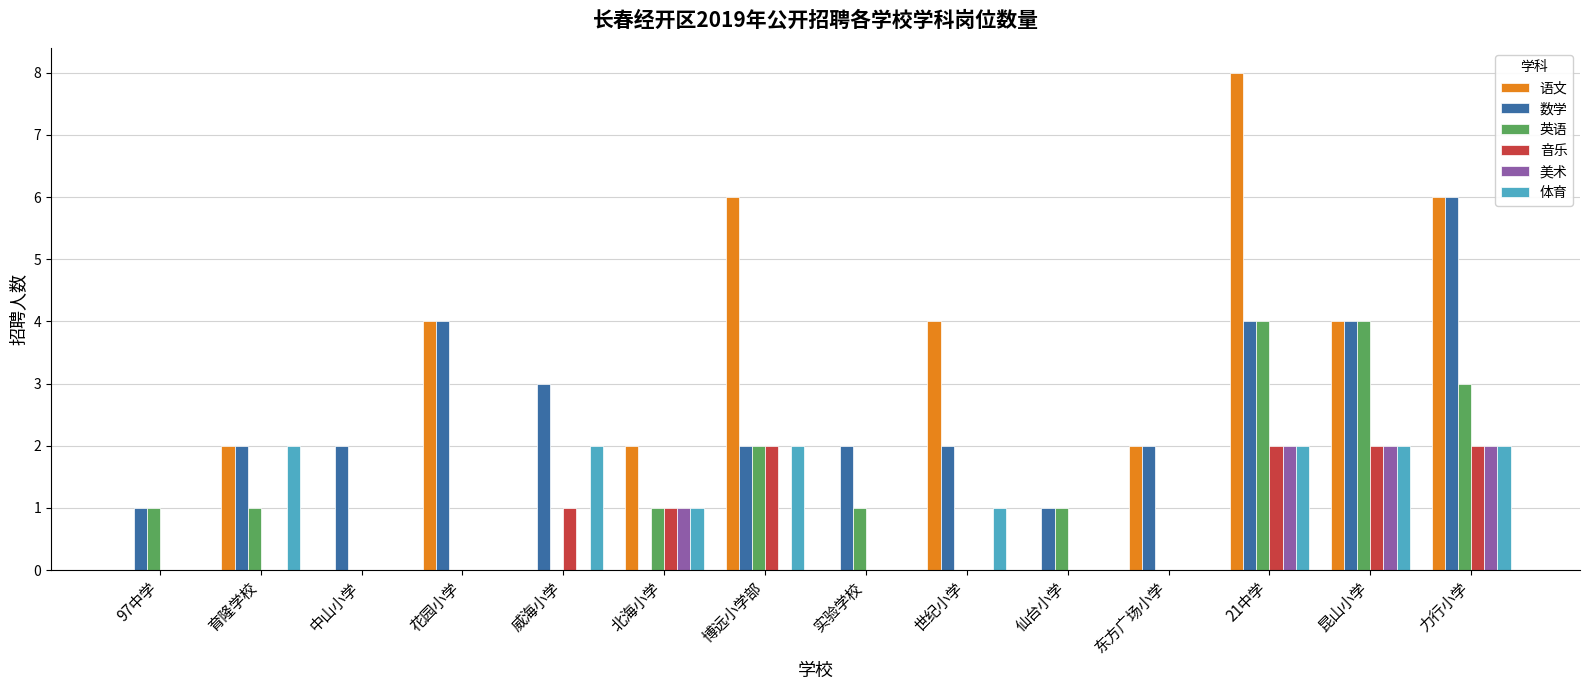

True or false: 英语 has a value of 0 at 花园小学.

True